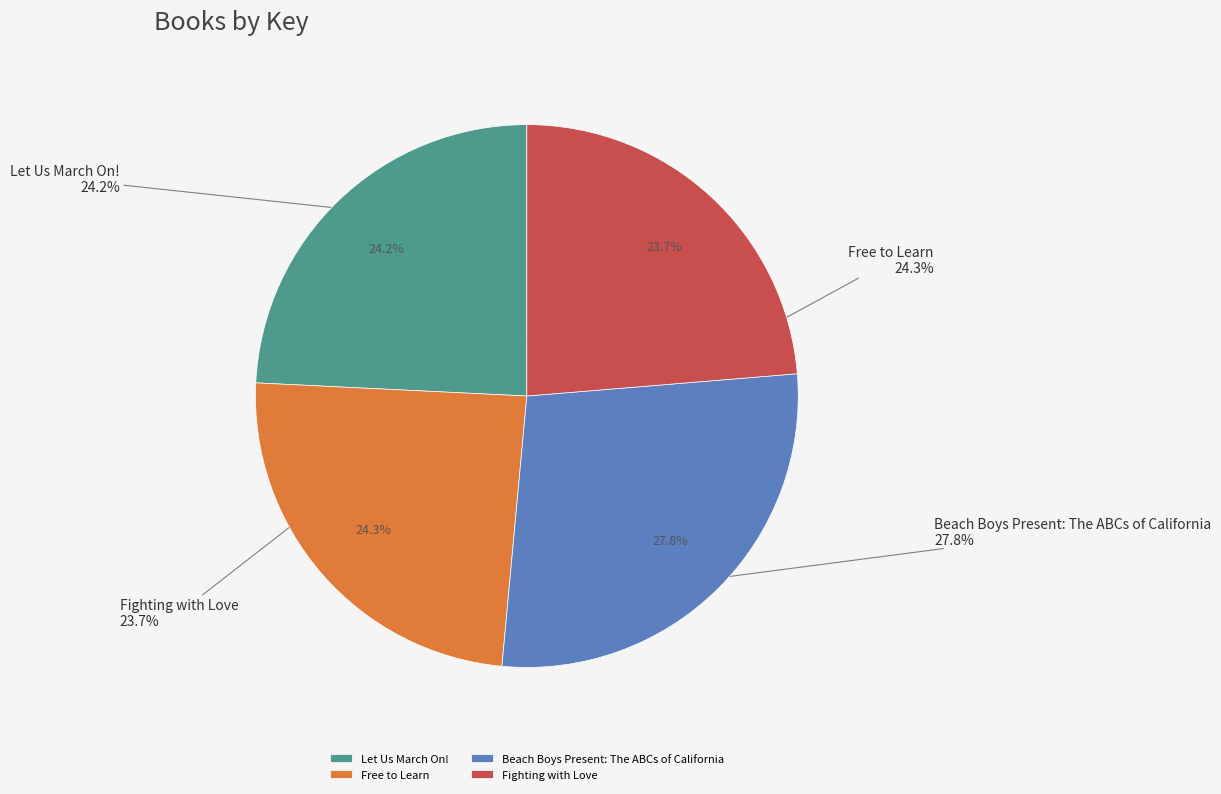

To the nearest percent, what is the difference between the largest and smallest slice percentages?

4%